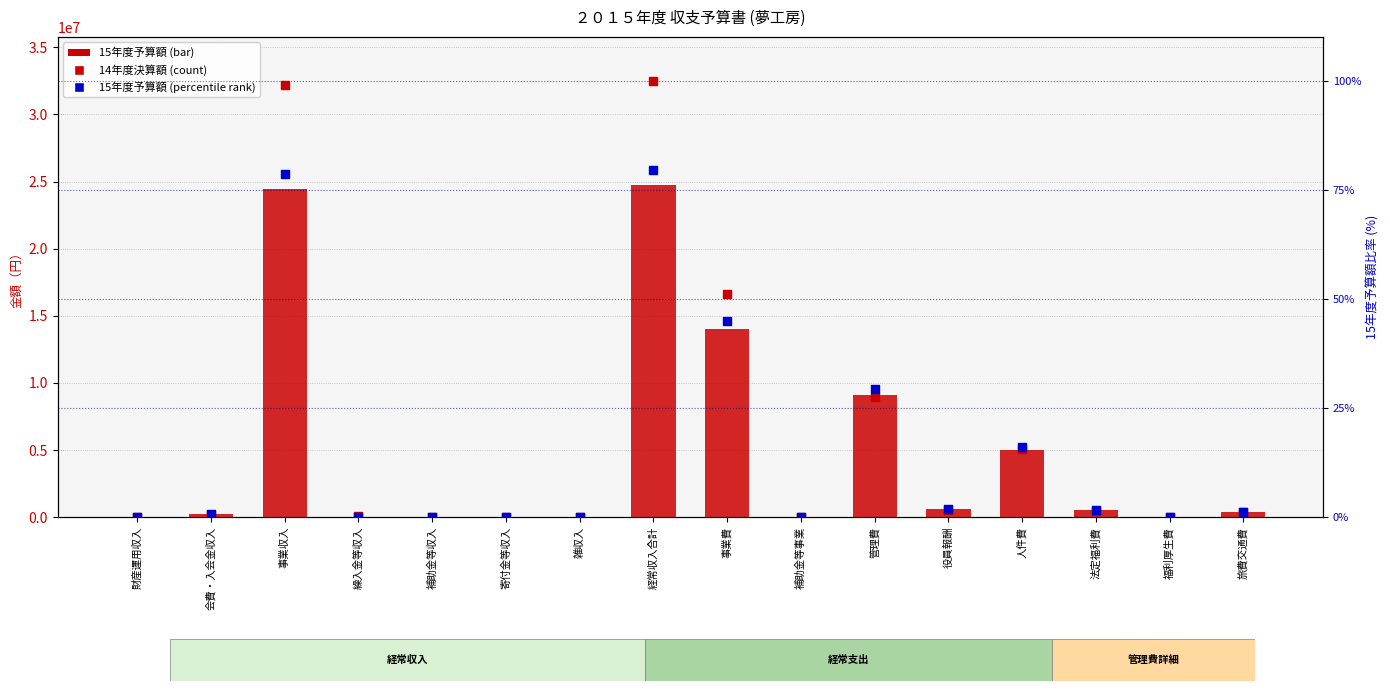

At which category is the sum across all series the highest?

経常収入合計